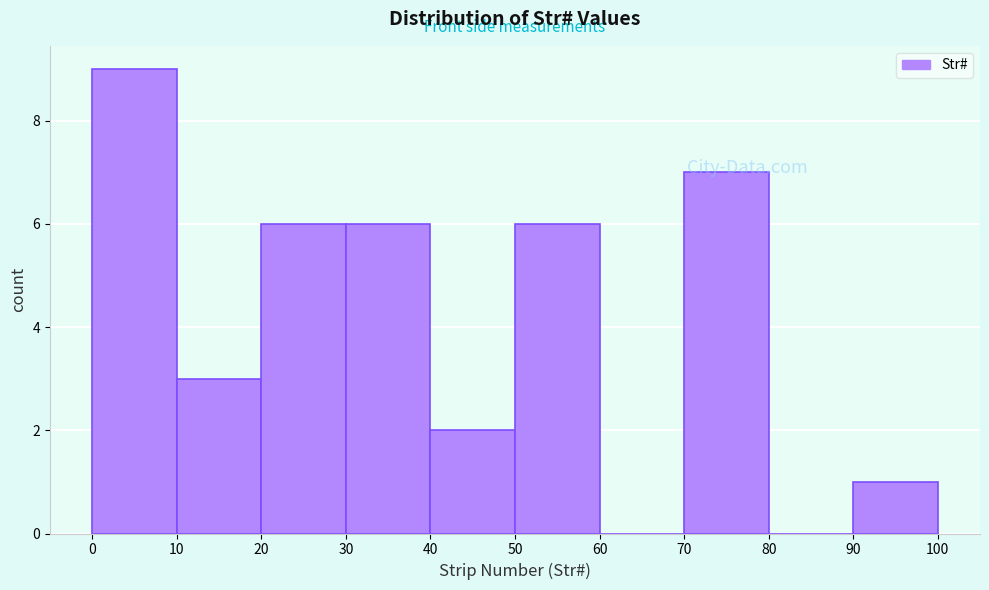

Which range on the x-axis has the tallest bar?

0 to 10